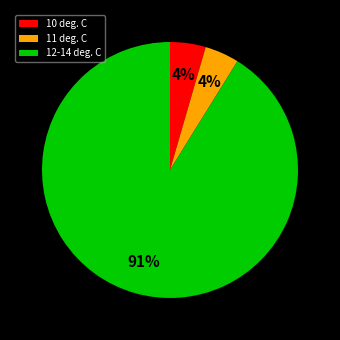

To the nearest percent, what is the average slice percentage?

33%